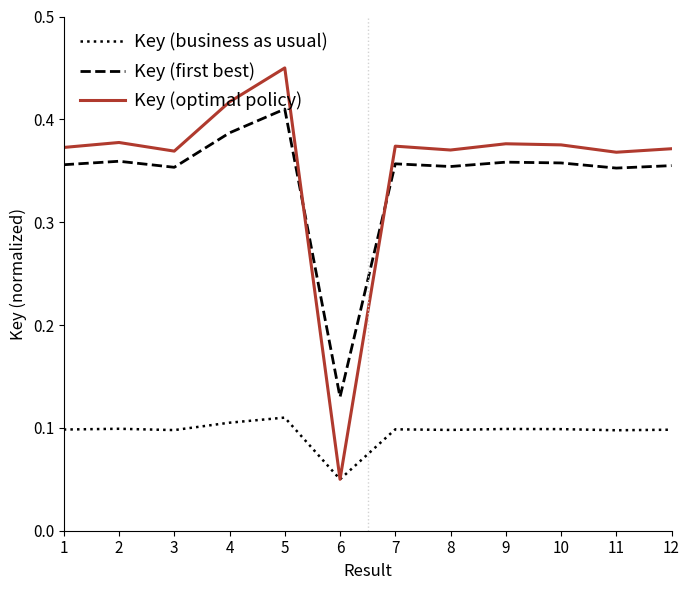

Is this an area chart (filled region under the line)?

No